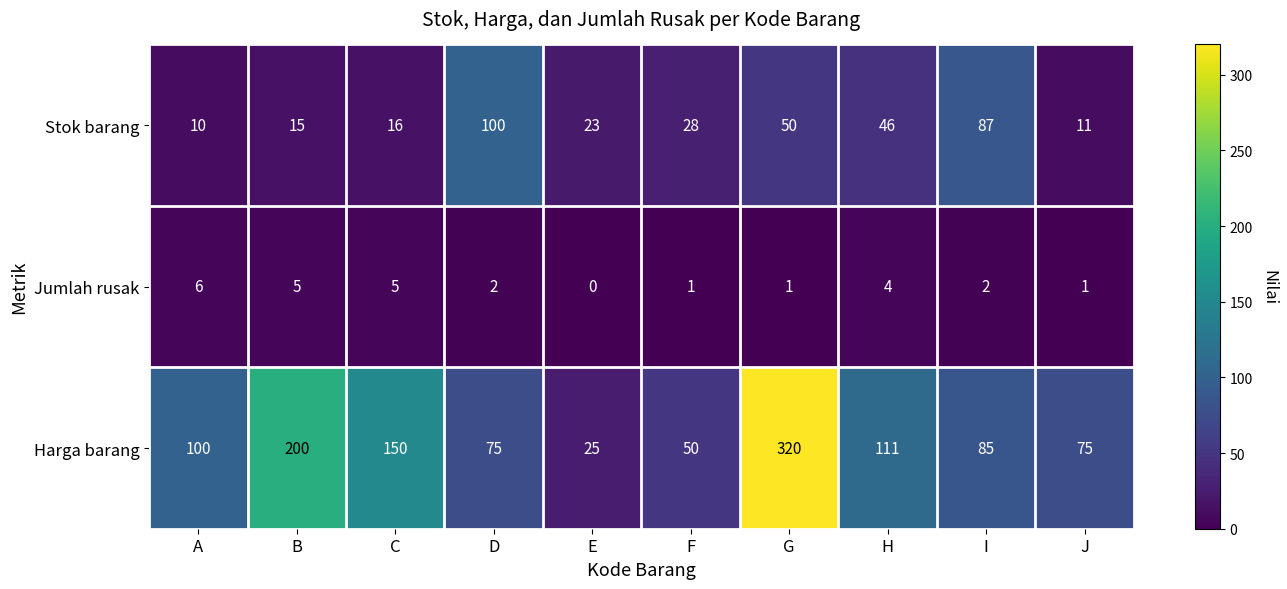

What value does the Stok barang series have at E, to the nearest 5?

25